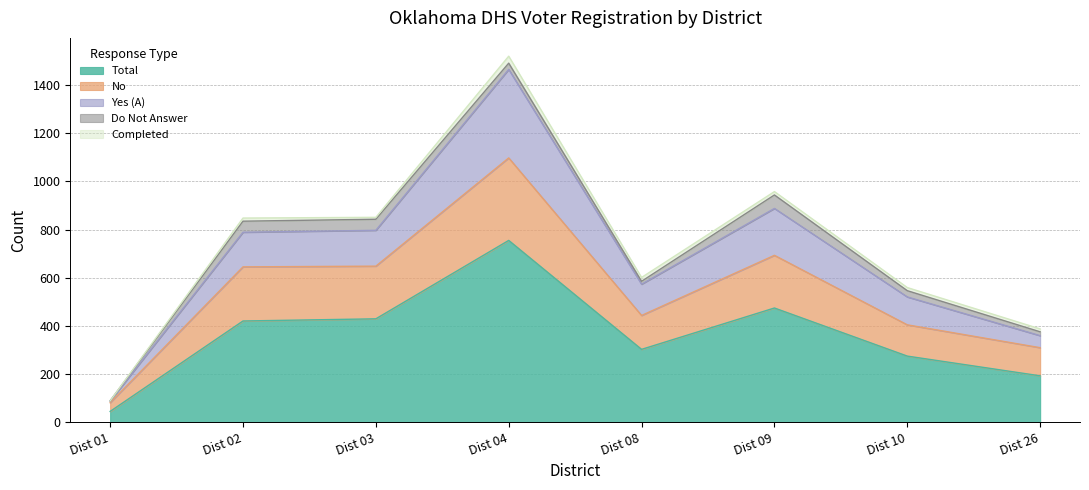

At which label does Total reach its minimum?

Dist 01